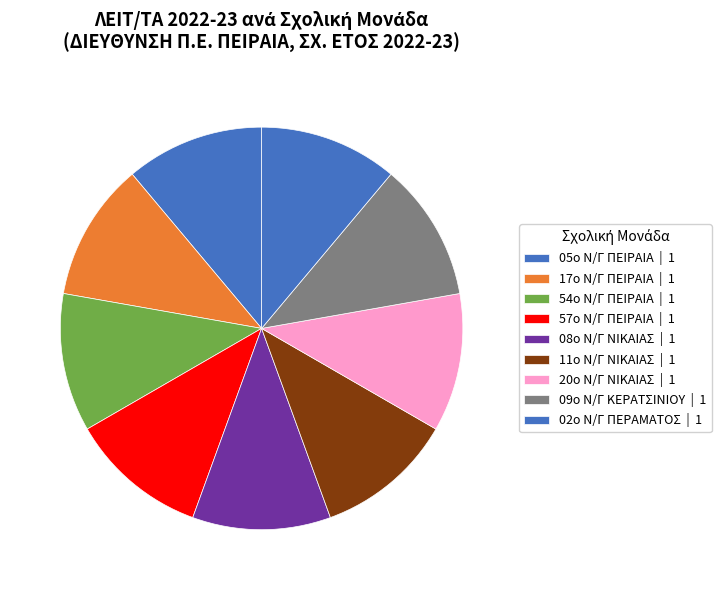

What is the largest slice in the pie chart?

05ο Ν/Γ ΠΕΙΡΑΙΑ